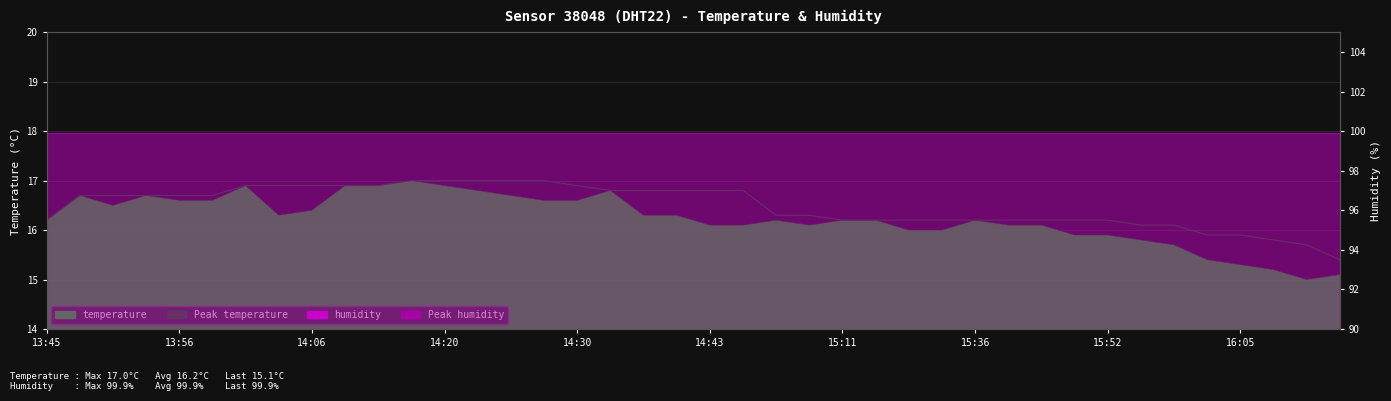

Where does the Peak temperature series first go above 16?

13:45